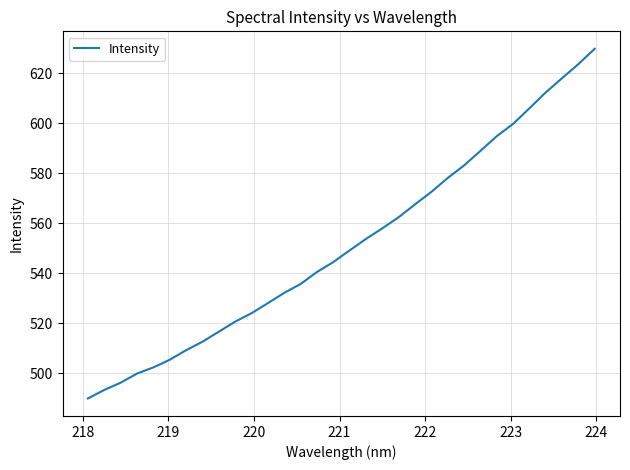

How many values exceed 549?

16